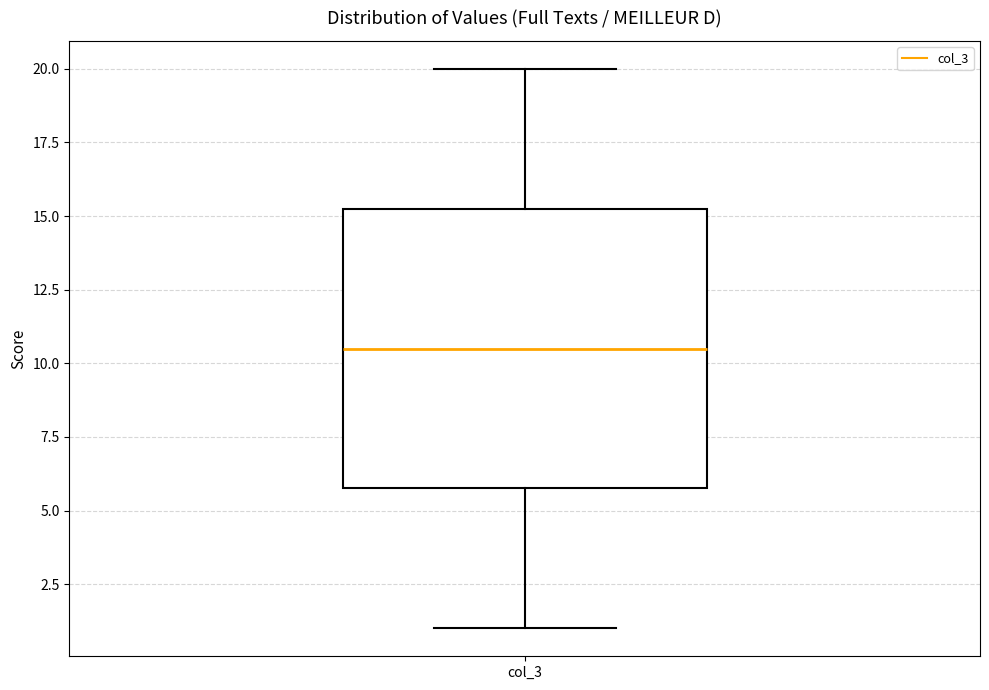

Transcribe this box plot: give where the median line is, the range the box spans, and where the two whiskers end, as read against the y-axis. The values are not printed on the chart, so give them approximately, as read against the axis.

median 10.5, box 6.0 to 15.5, whiskers 1.0 to 20.0